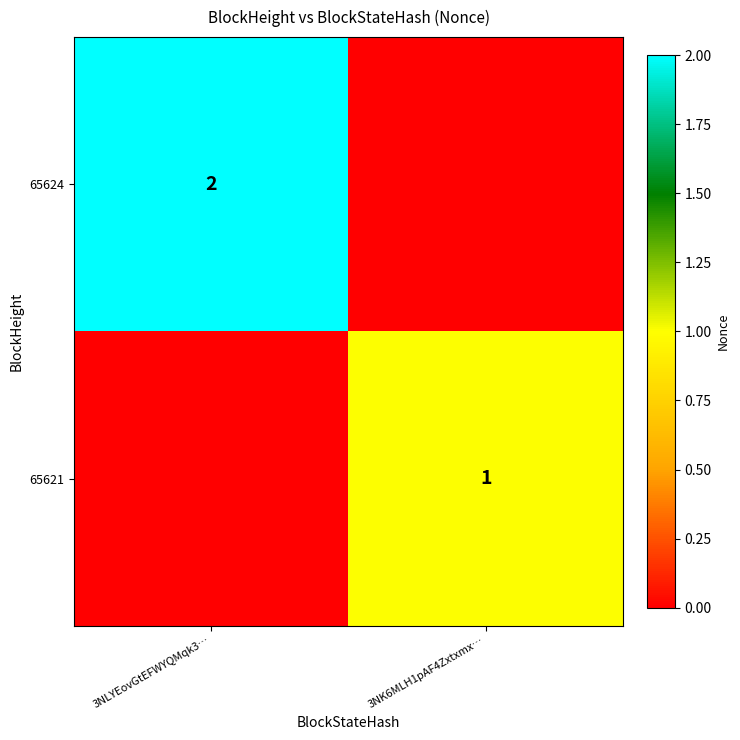

The value of 65621 at 3NK6MLH1pAF4Zxtxmx… is 0. True or false?

False